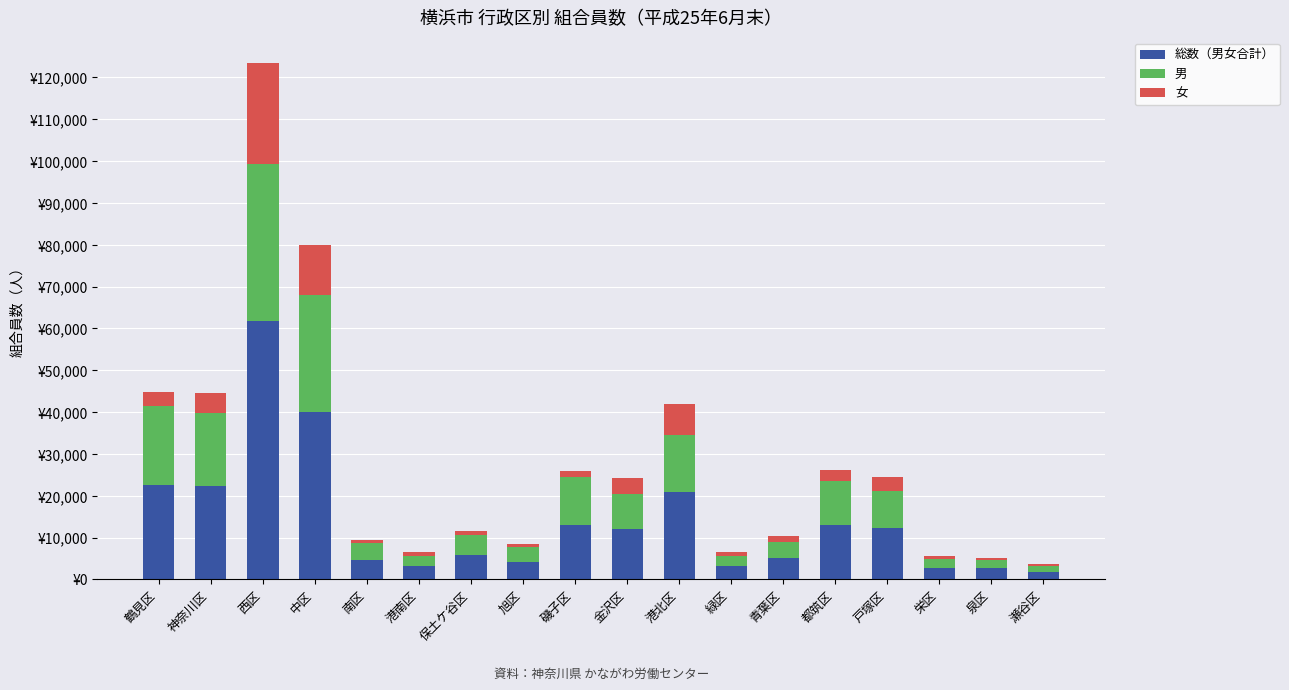

True or false: 女 has a value of 7520 at 港北区.

True